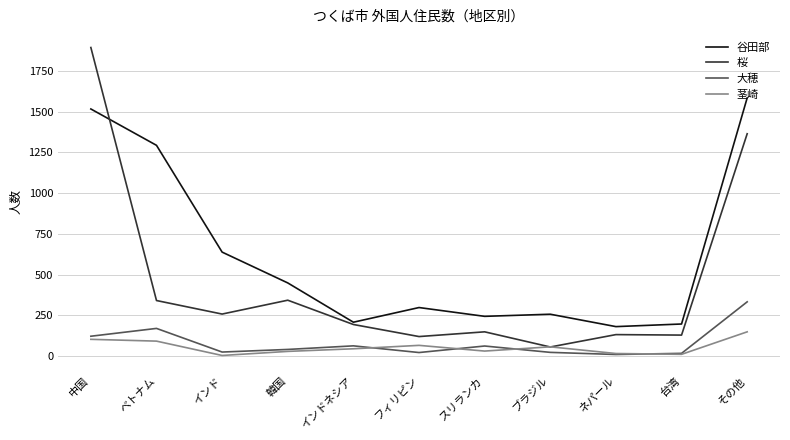

At which category is the sum across all series the highest?

中国